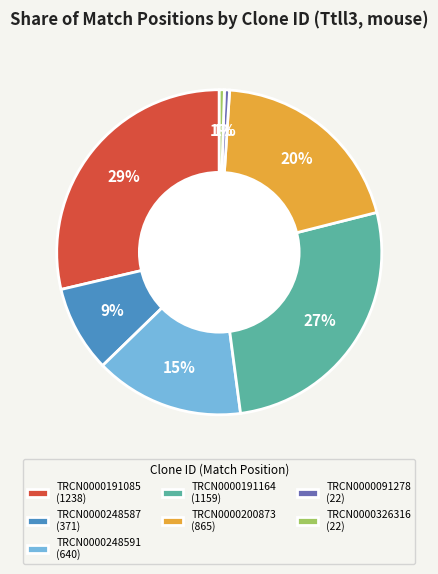

Is it true that TRCN0000326316 is 6% of the pie?

False